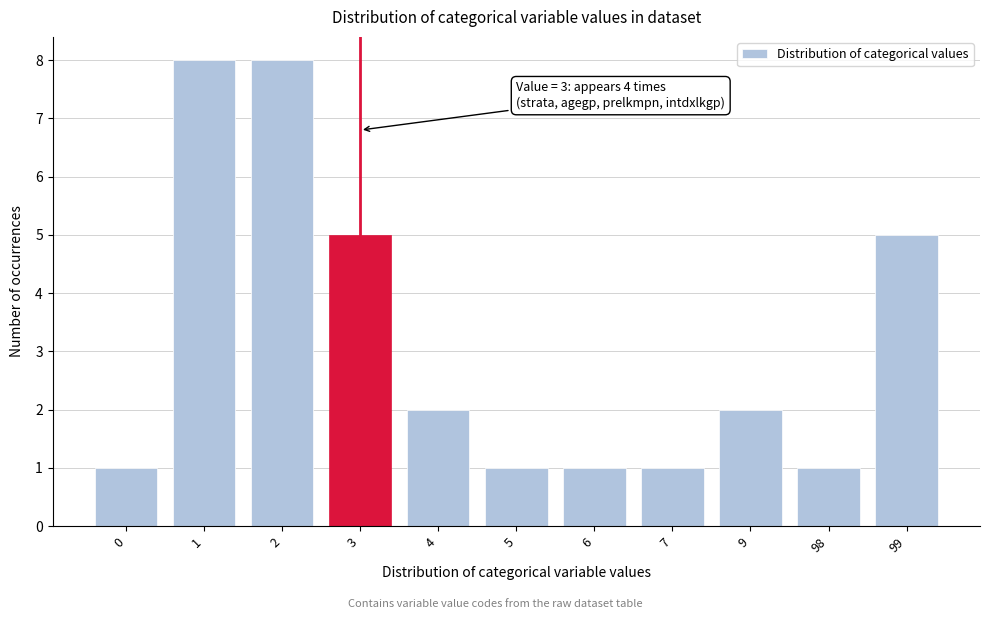

Reading right to left, transcribe all the data shown in this chart.

99=5	98=1	9=2	7=1	6=1	5=1	4=2	3=5	2=8	1=8	0=1